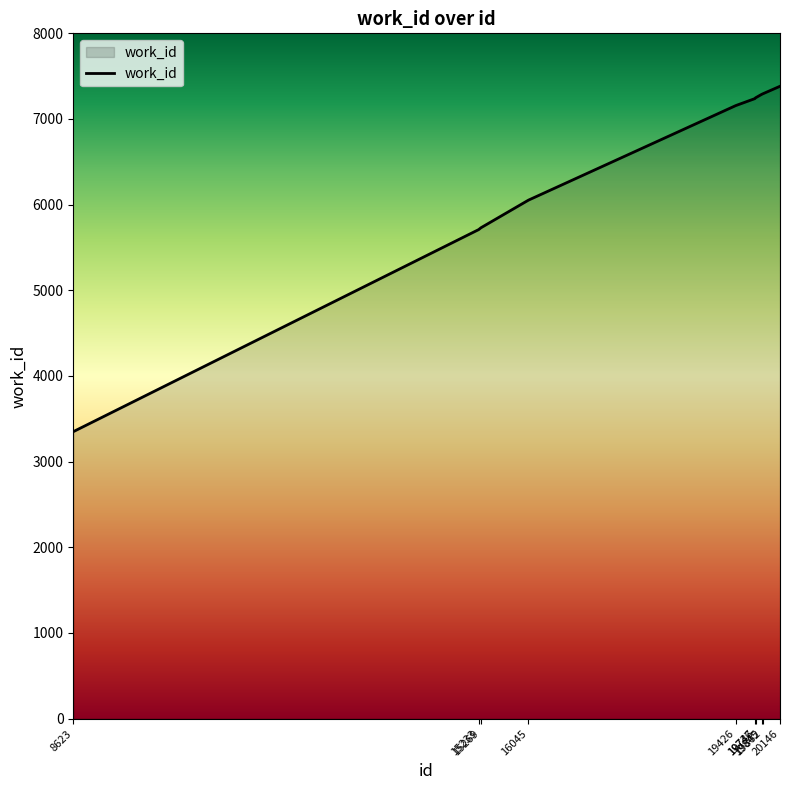

What is the smallest value displayed?

3350